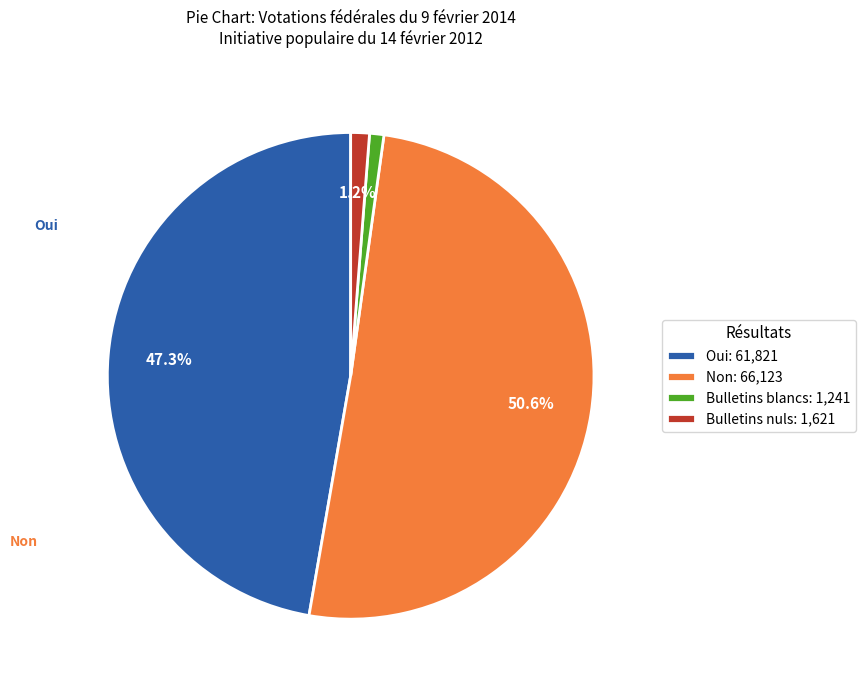

To the nearest percent, what portion does Oui represent?

47%